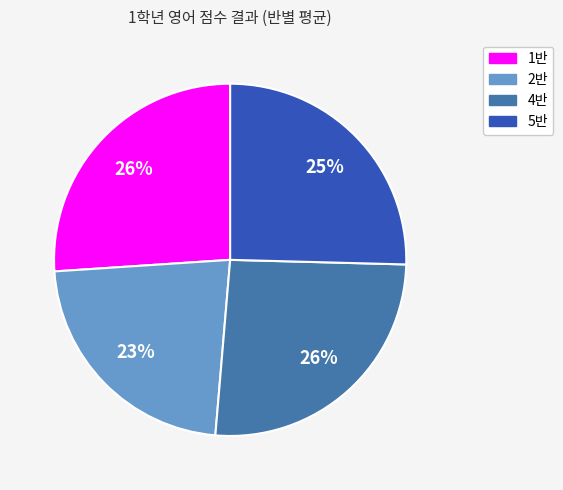

Which slice is the smallest?

2반